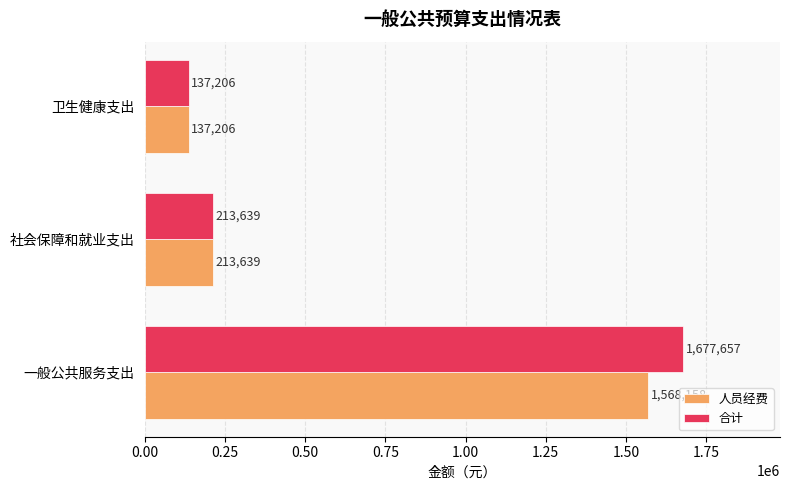

How many series are shown in this chart?

2